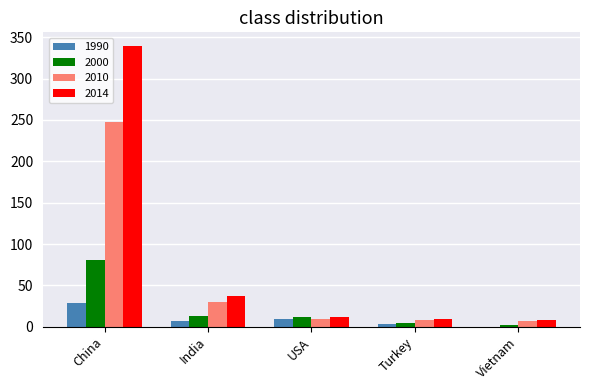

Does the chart contain stacked bars?

No